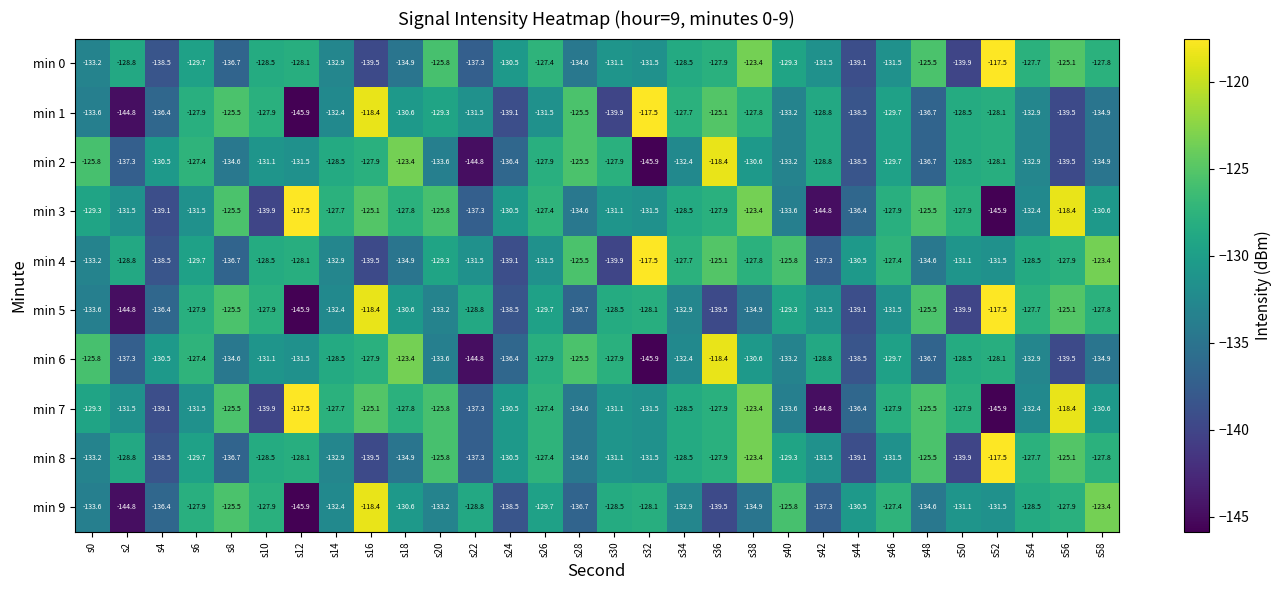

At which category is the sum across all series the highest?

s36